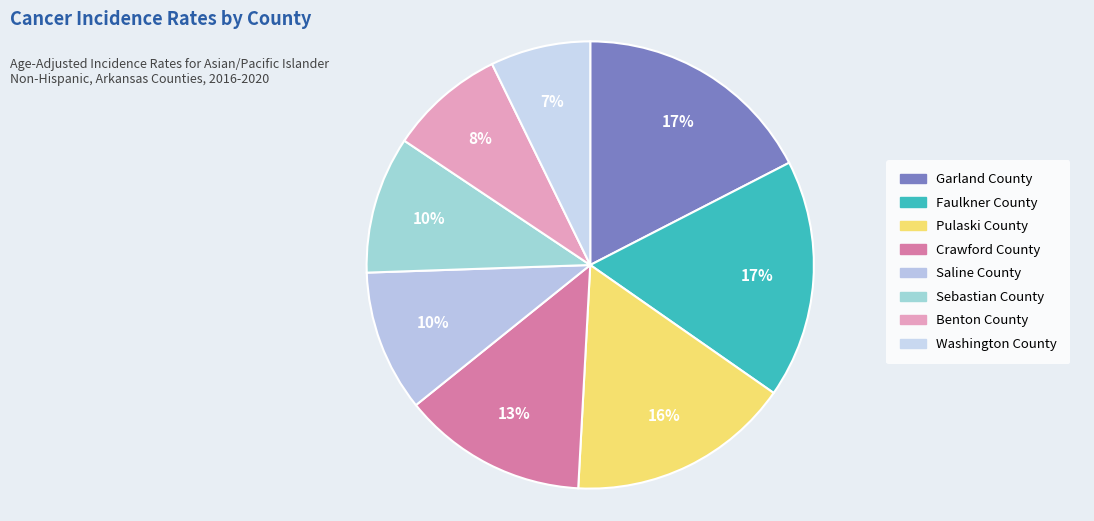

Does Saline County account for over 50% of the chart?

No